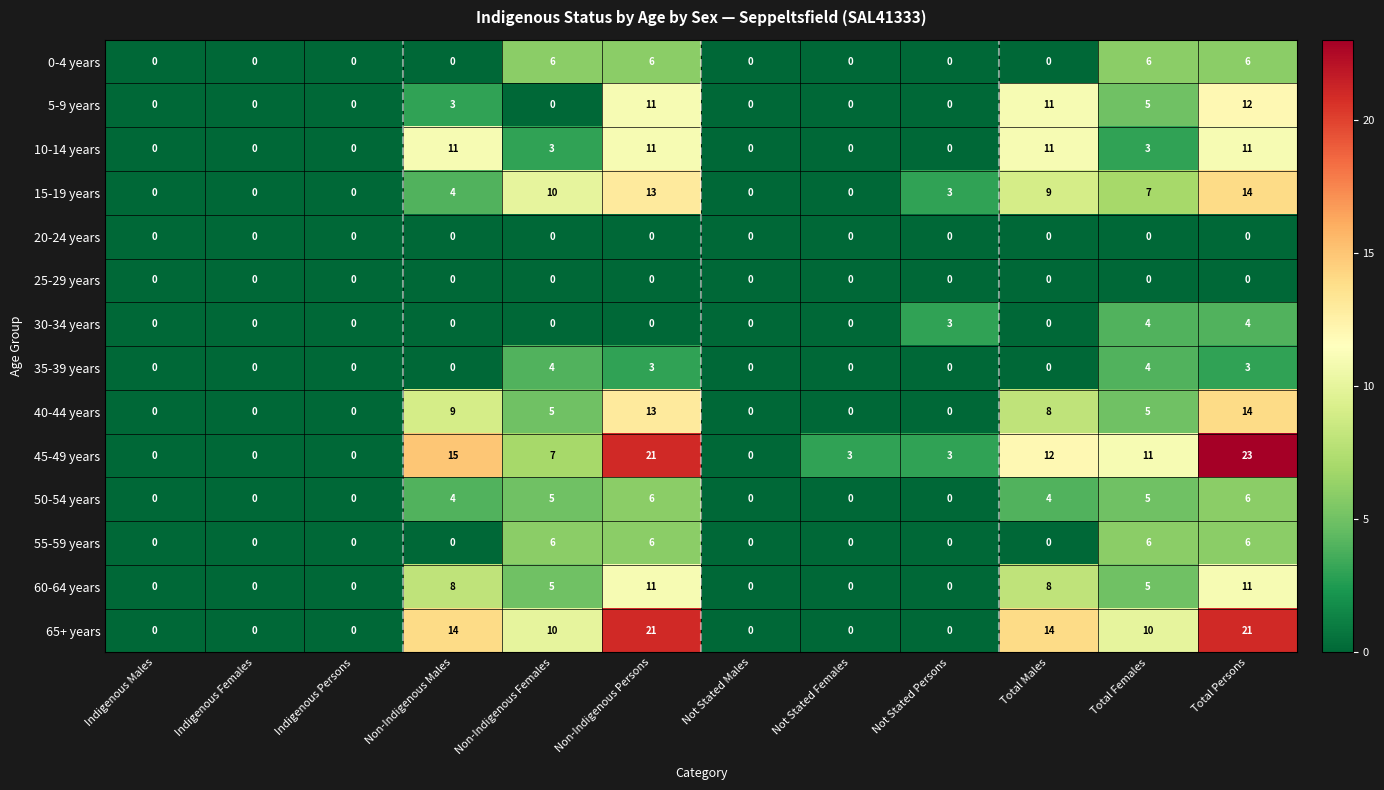

Which category has the highest value across all series?

Total Persons